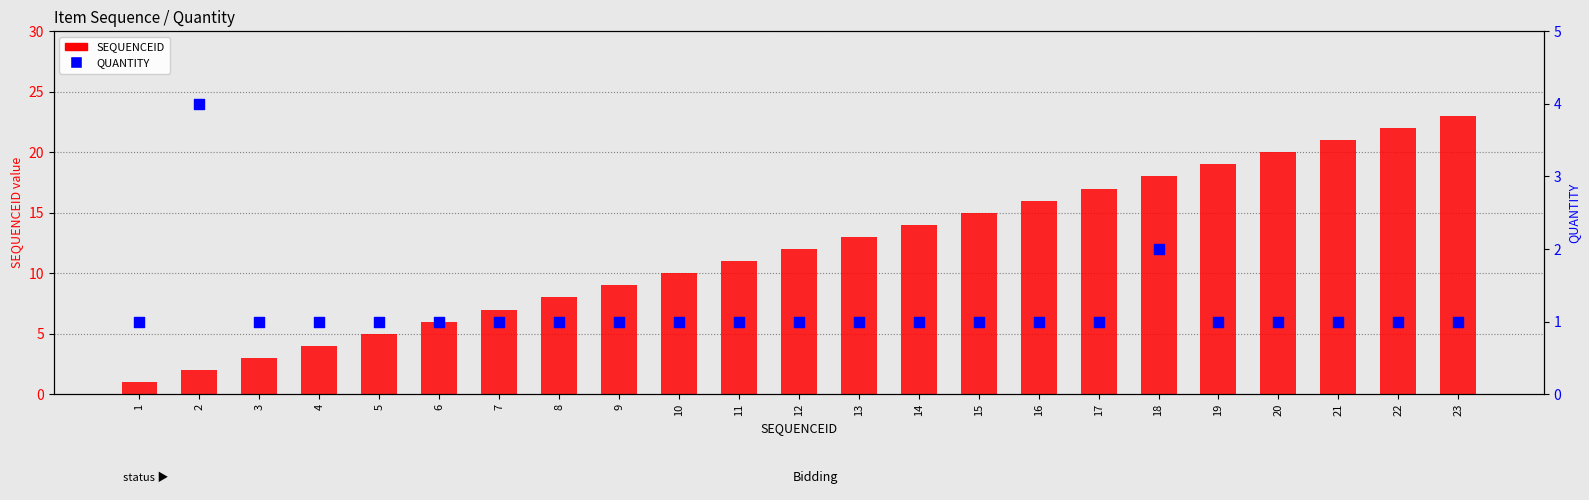

Which series contains the lowest Y value?

SEQUENCEID (count)